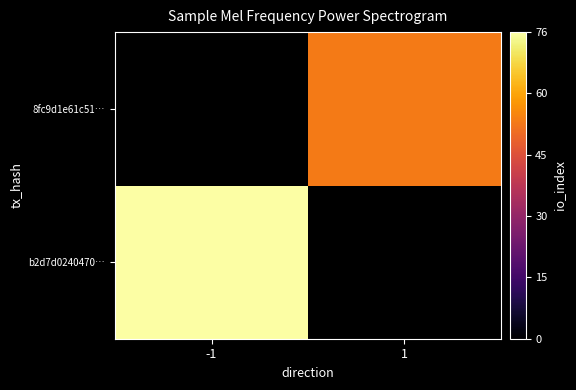

What is the maximum value shown in the chart?

76.0